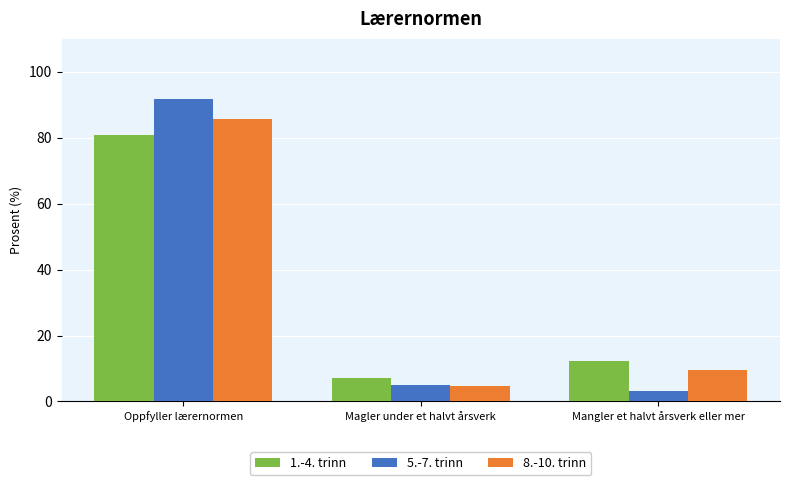

List the series in order of their overall mean, highest first.

8.-10. trinn, 5.-7. trinn, 1.-4. trinn